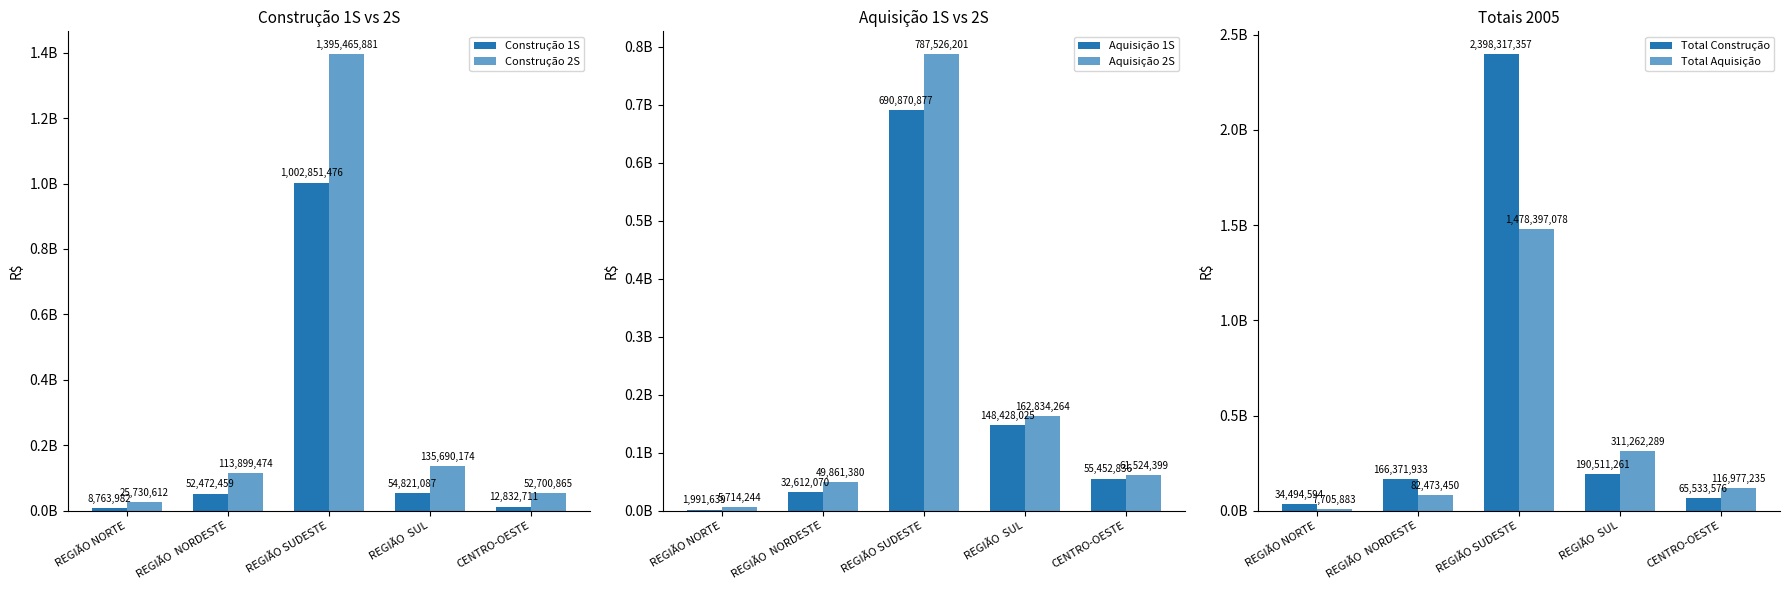

Rank the series by their maximum value, from lowest to highest.

Aquisição 1S, Aquisição 2S, Construção 1S, Construção 2S, Total Aquisição, Total Construção